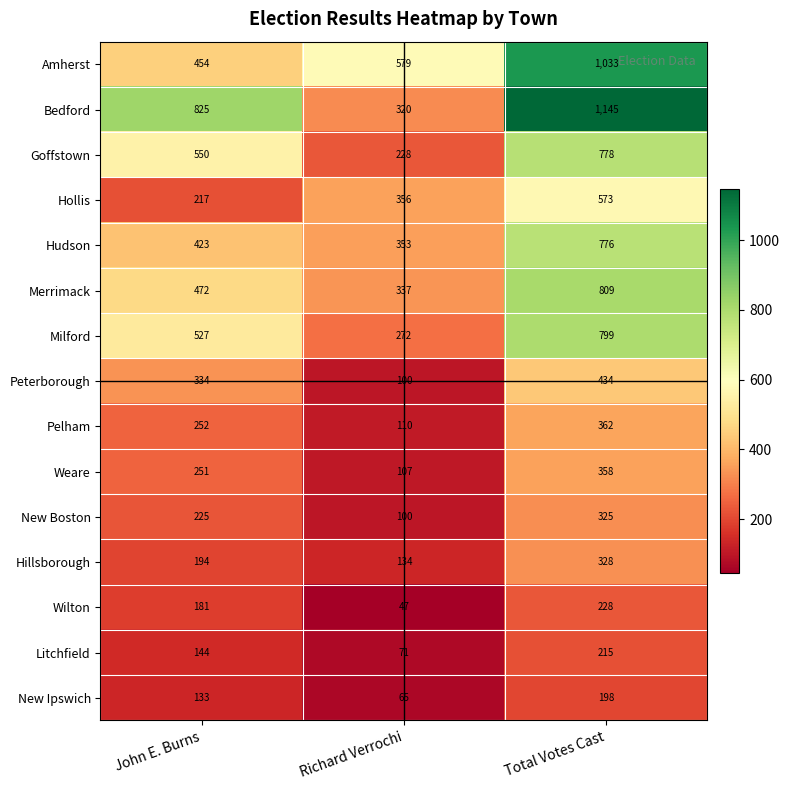

Count the Amherst values in the range 454 to 1033.

3